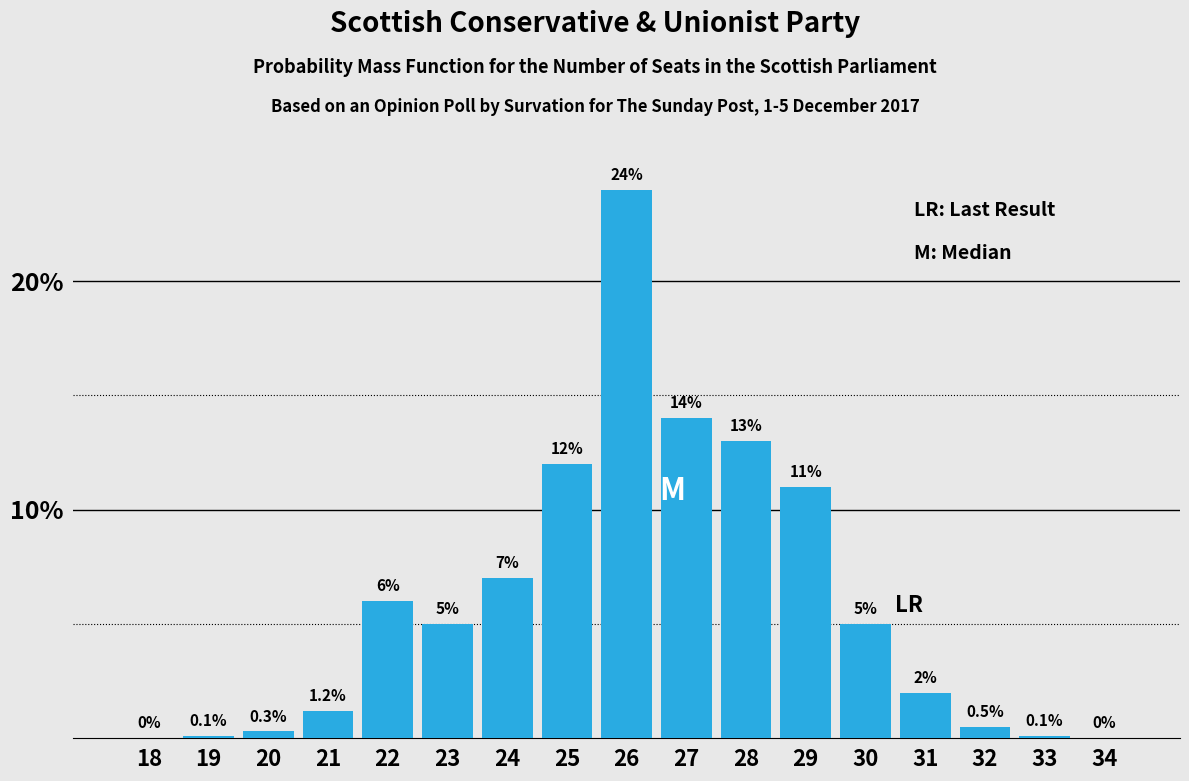

Reading right to left, extract all data points from this chart.

34=0.0	33=0.1	32=0.5	31=2.0	30=5.0	29=11.0	28=13.0	27=14.0	26=24.0	25=12.0	24=7.0	23=5.0	22=6.0	21=1.2	20=0.3	19=0.1	18=0.0